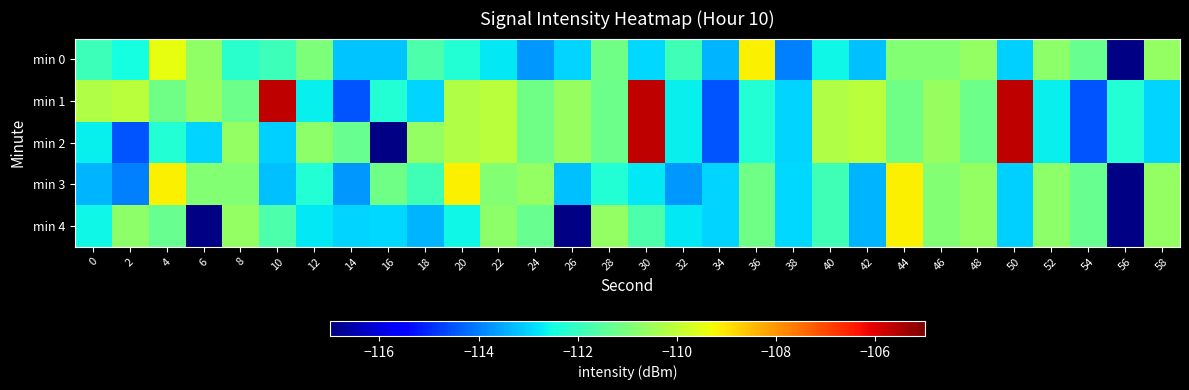

Reading left to right, what are all the values shown in this chart?

min 0: 0=-111.9	2=-112.5	4=-109.4	6=-110.7	8=-112.2	10=-111.9	12=-111.0	14=-113.2	16=-113.2	18=-111.7	20=-112.3	22=-112.7	24=-113.7	26=-113.0	28=-111.2	30=-113.0	32=-111.9	34=-113.4	36=-109.2	38=-114.0	40=-112.6	42=-113.2	44=-110.9	46=-110.9	48=-110.7	50=-113.0	52=-110.7	54=-111.3	56=-117.0	58=-110.7
min 1: 0=-110.2	2=-110.1	4=-111.2	6=-110.6	8=-111.2	10=-105.7	12=-112.7	14=-114.5	16=-112.3	18=-113.0	20=-110.2	22=-110.1	24=-111.2	26=-110.6	28=-111.2	30=-105.7	32=-112.7	34=-114.5	36=-112.3	38=-113.0	40=-110.2	42=-110.1	44=-111.2	46=-110.6	48=-111.2	50=-105.7	52=-112.7	54=-114.5	56=-112.3	58=-113.0
min 2: 0=-112.7	2=-114.5	4=-112.3	6=-113.0	8=-110.7	10=-113.0	12=-110.7	14=-111.3	16=-117.0	18=-110.7	20=-110.2	22=-110.1	24=-111.2	26=-110.6	28=-111.2	30=-105.7	32=-112.7	34=-114.5	36=-112.3	38=-113.0	40=-110.2	42=-110.1	44=-111.2	46=-110.6	48=-111.2	50=-105.7	52=-112.7	54=-114.5	56=-112.3	58=-113.0
min 3: 0=-113.4	2=-114.0	4=-109.2	6=-110.9	8=-110.9	10=-113.2	12=-112.3	14=-113.7	16=-111.2	18=-111.9	20=-109.2	22=-110.9	24=-110.7	26=-113.2	28=-112.3	30=-112.7	32=-113.7	34=-113.0	36=-111.2	38=-113.0	40=-111.9	42=-113.4	44=-109.2	46=-110.9	48=-110.7	50=-113.0	52=-110.7	54=-111.3	56=-117.0	58=-110.7
min 4: 0=-112.6	2=-110.7	4=-111.3	6=-117.0	8=-110.7	10=-111.7	12=-112.7	14=-113.0	16=-113.0	18=-113.4	20=-112.6	22=-110.7	24=-111.3	26=-117.0	28=-110.7	30=-111.7	32=-112.7	34=-113.0	36=-111.2	38=-113.0	40=-111.9	42=-113.4	44=-109.2	46=-110.9	48=-110.7	50=-113.0	52=-110.7	54=-111.3	56=-117.0	58=-110.7